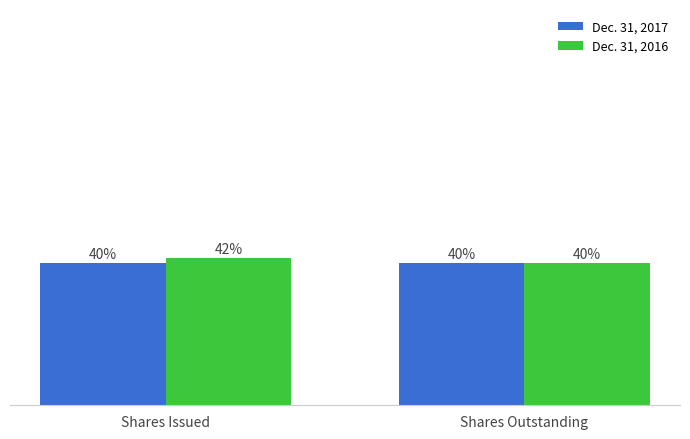

Read the Dec. 31, 2016 value at Shares Outstanding, to the nearest 50.

40231150